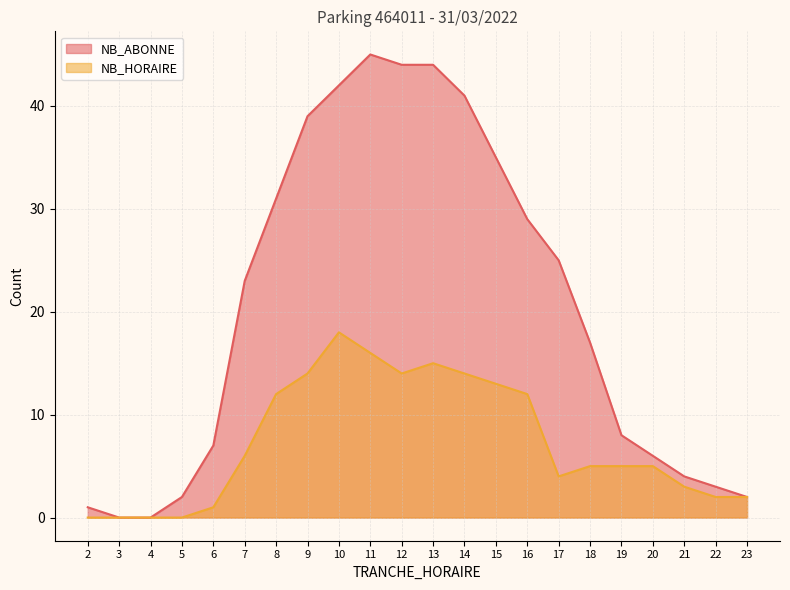

List the series in order of their overall mean, highest first.

NB_ABONNE, NB_HORAIRE